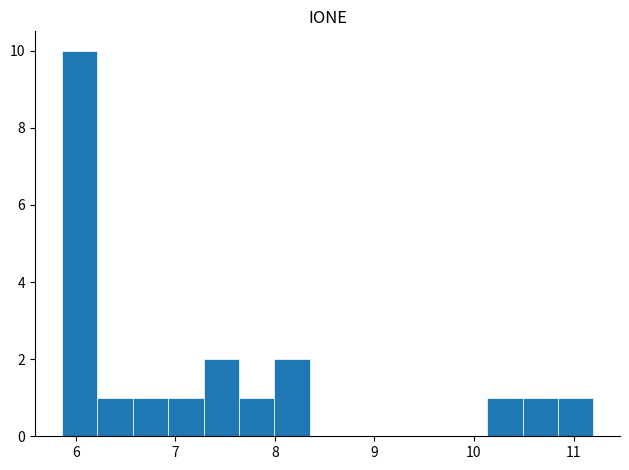

Around what value on the x-axis is the tallest bar? Give the approximate position of its centre, as read against the axis.

6.0